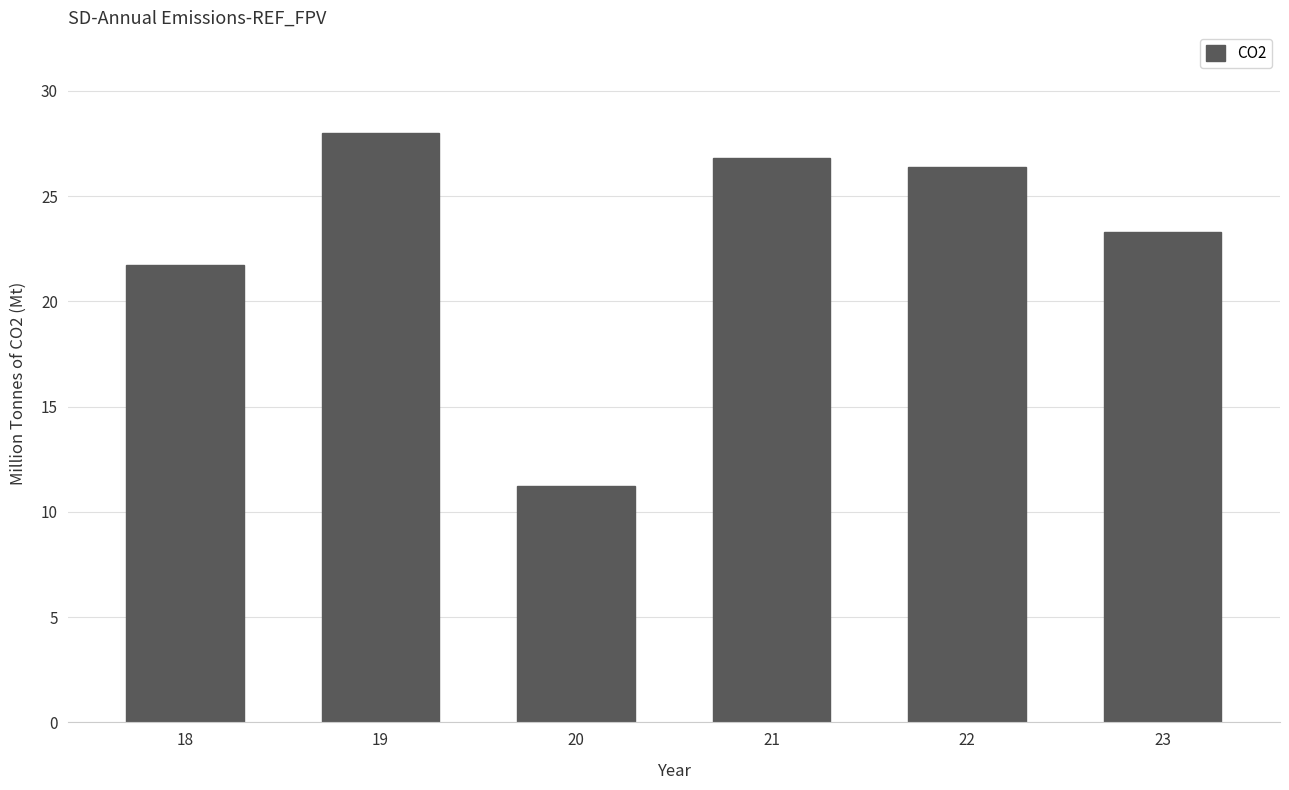

Between 21 and 19, which is larger?

19